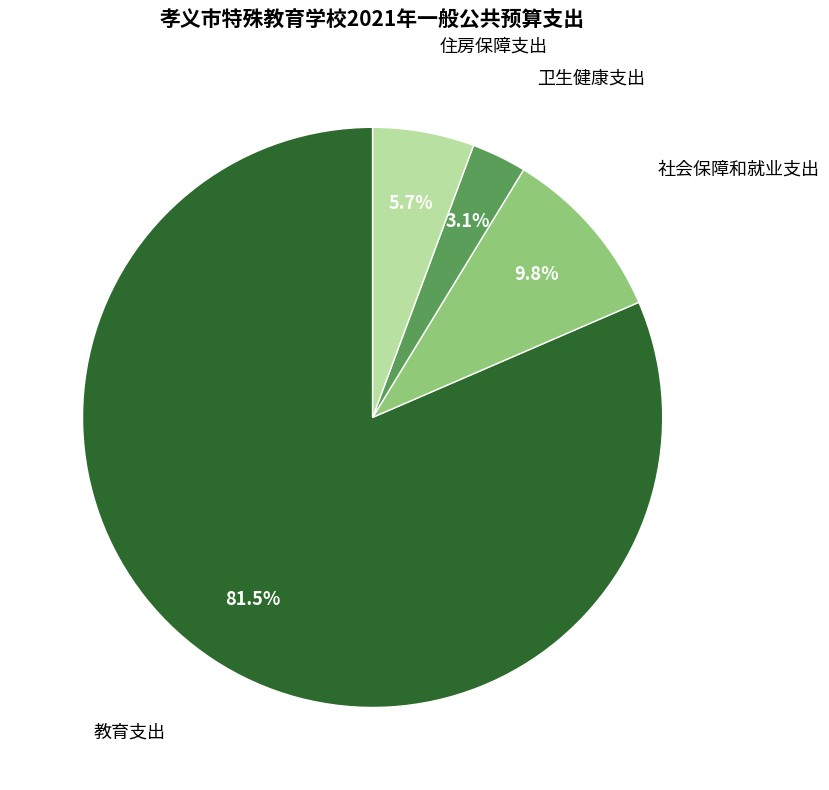

Does any single category account for the majority?

Yes